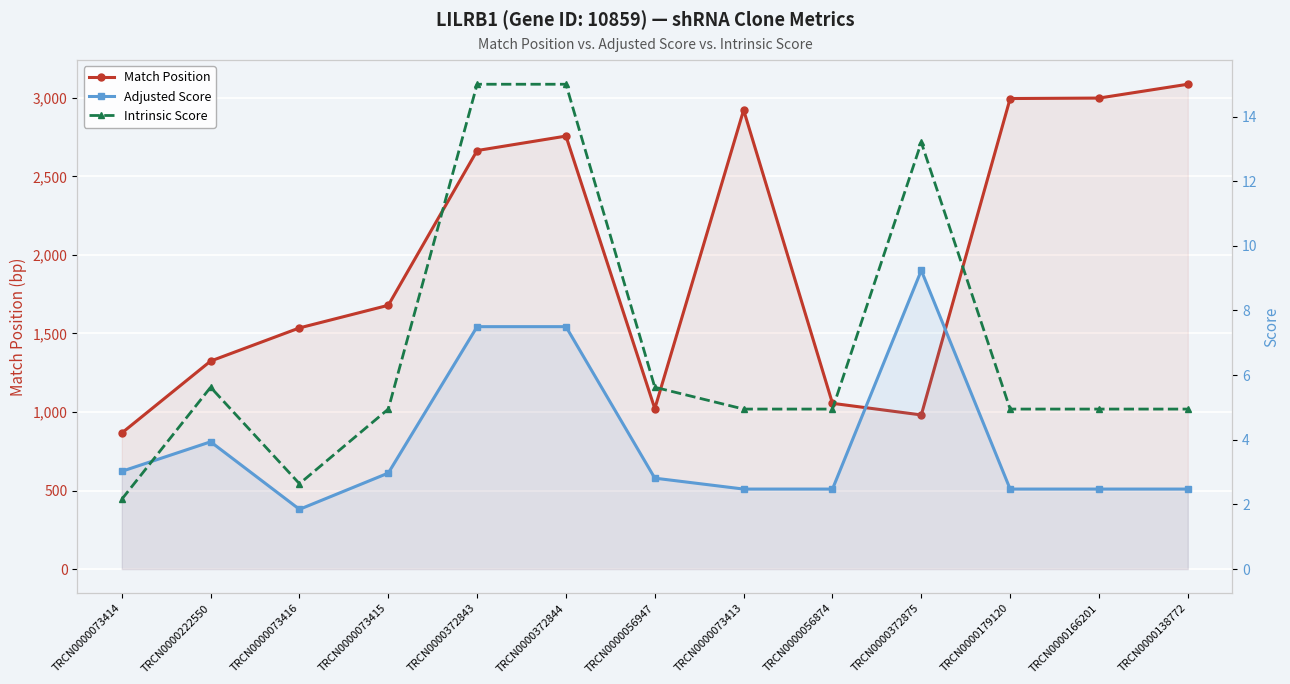

True or false: Adjusted Score and Match Position cross at least once.

False